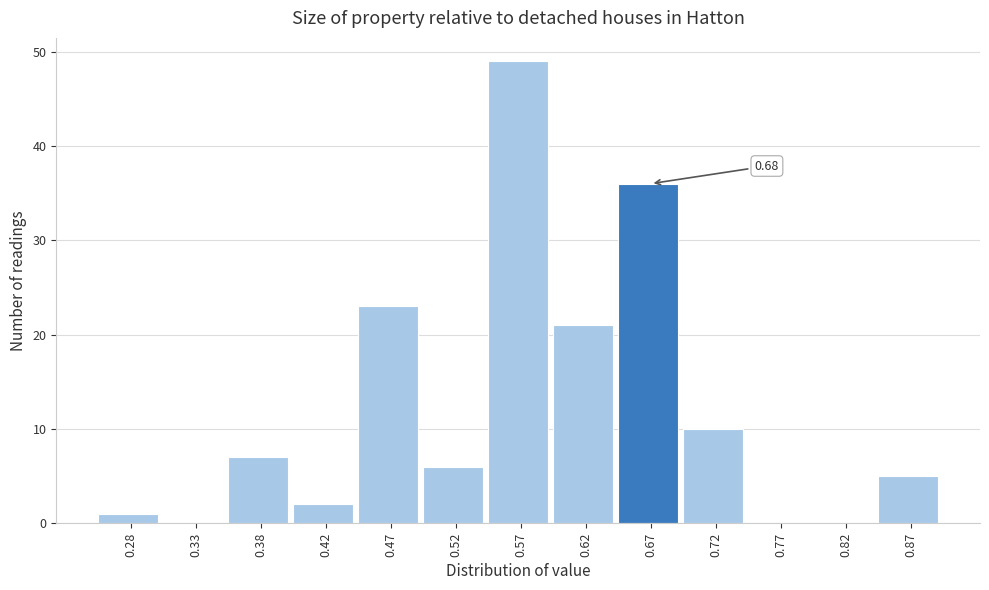

Which has a higher value, 0.52 or 0.47?

0.47